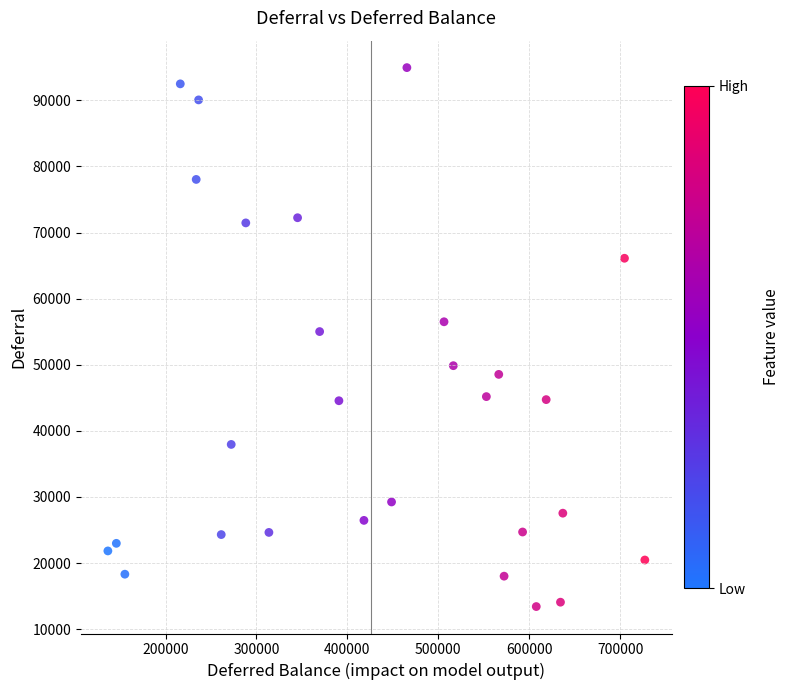

What is the range of X values (max minus min)?

590657.0